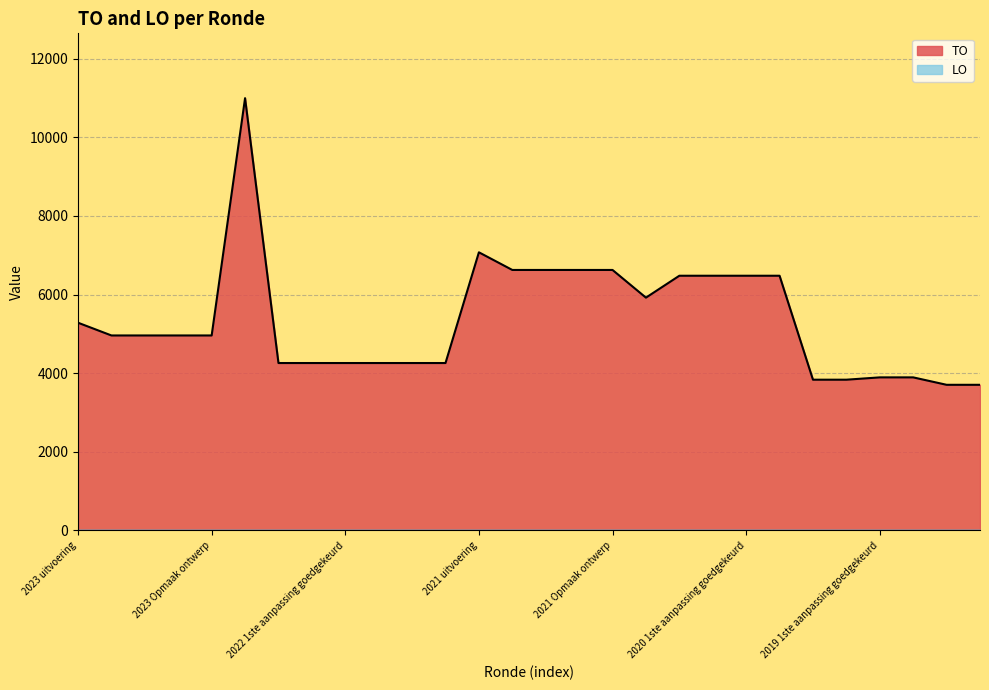

How many points are higher than both their immediate neighbors (excluding endpoints)?

2